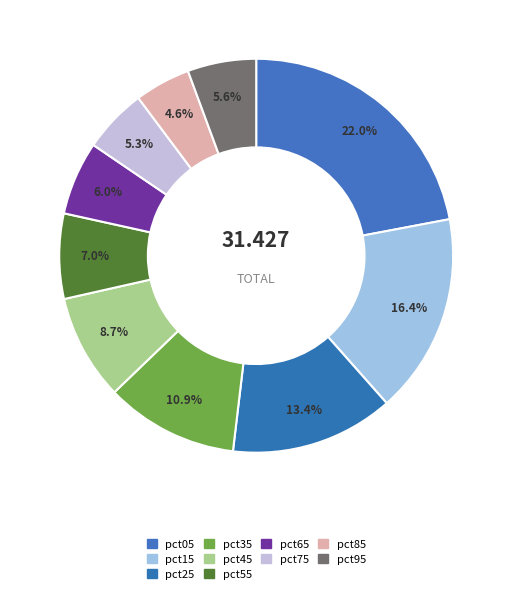

Does pct75 represent more than half of the total?

No